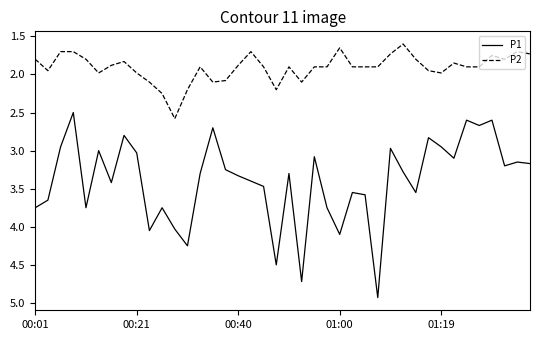

Which series has the widest spread of values?

P1